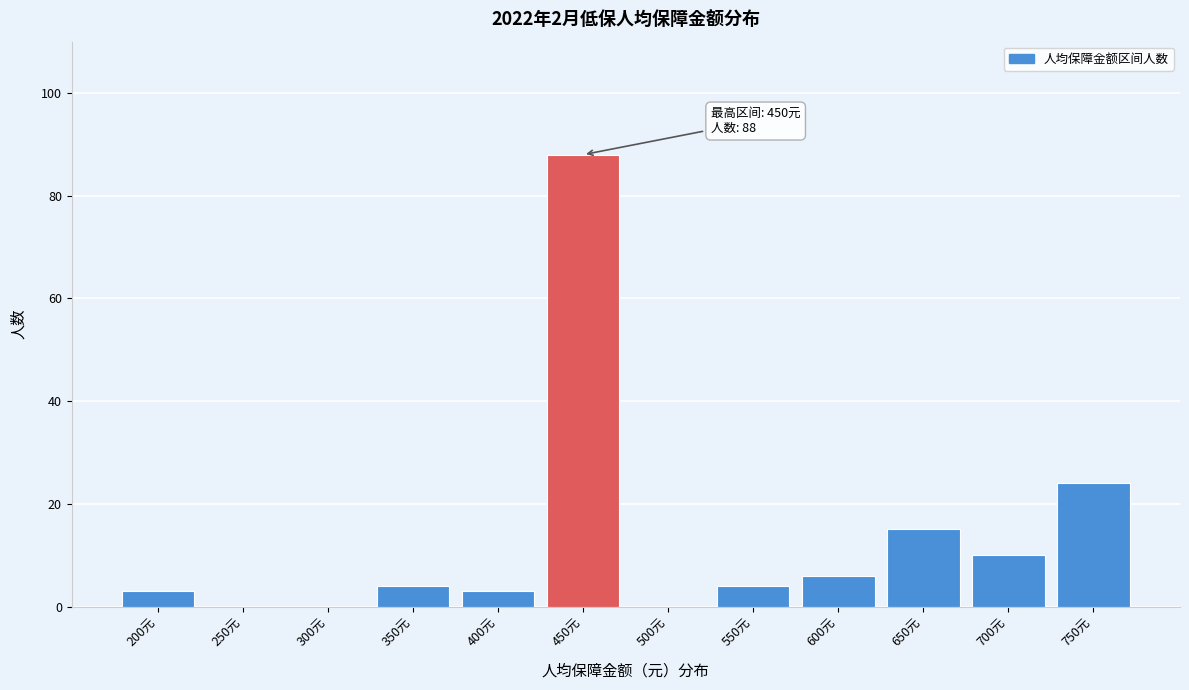

Reading left to right, transcribe all the data shown in this chart.

200元=3	250元=0	300元=0	350元=4	400元=3	450元=88	500元=0	550元=4	600元=6	650元=15	700元=10	750元=24